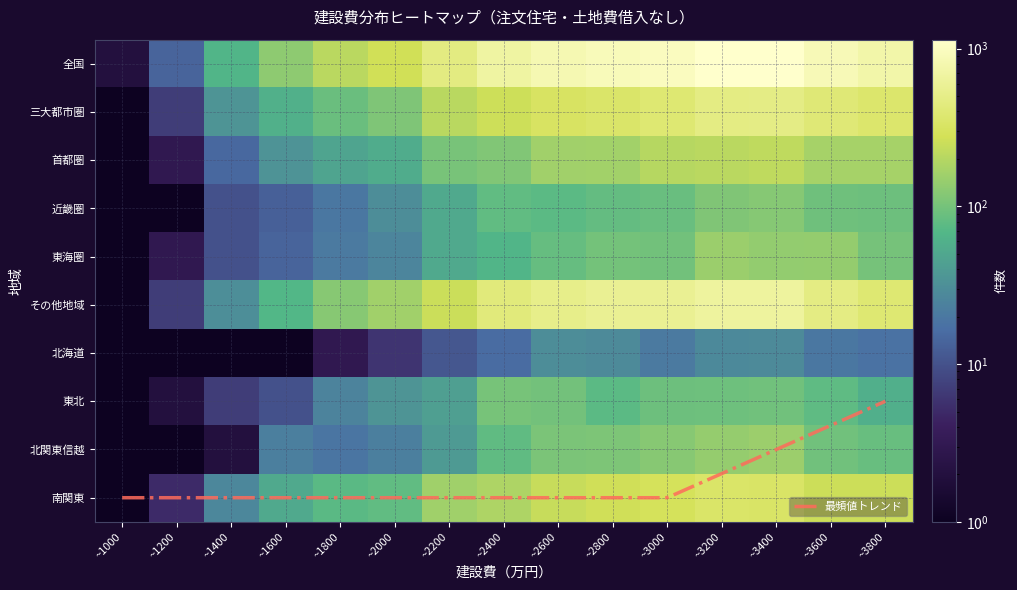

What is the sum of all 首都圏 values?

1676.1